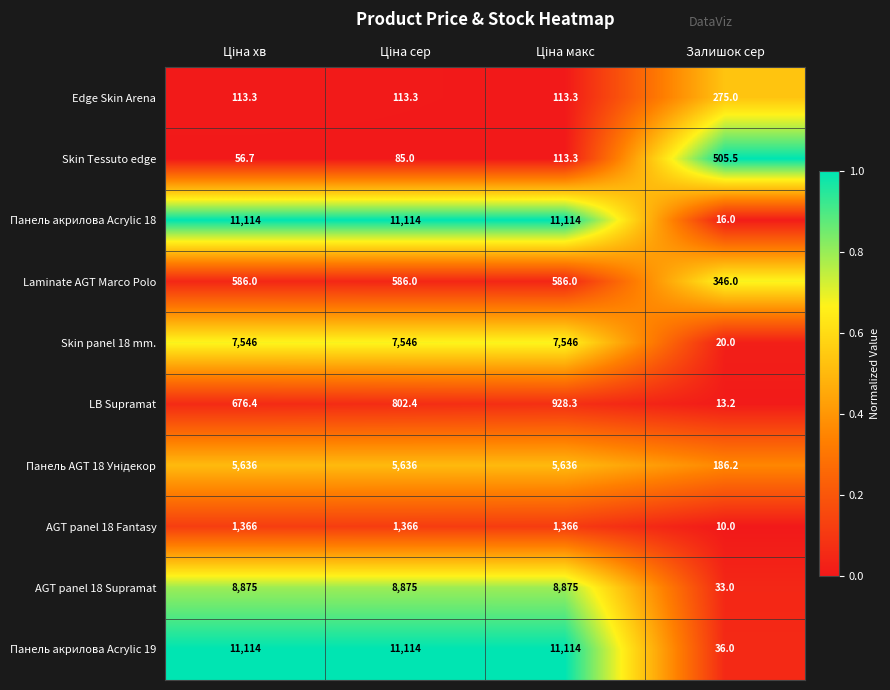

Which series has the largest range (max minus min)?

Панель акрилова Acrylic 18